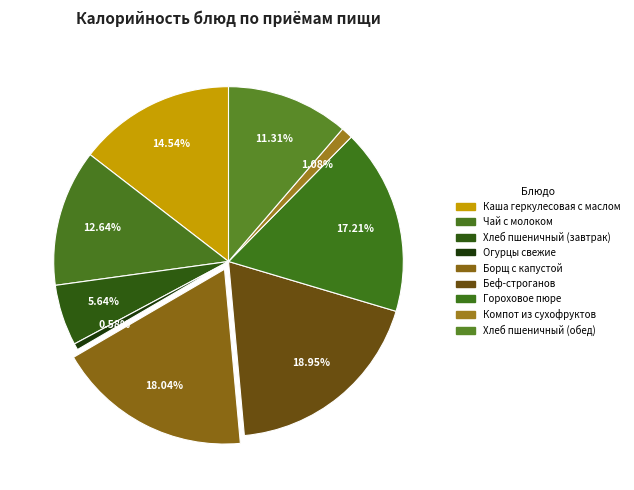

How many segments does this pie chart have?

9